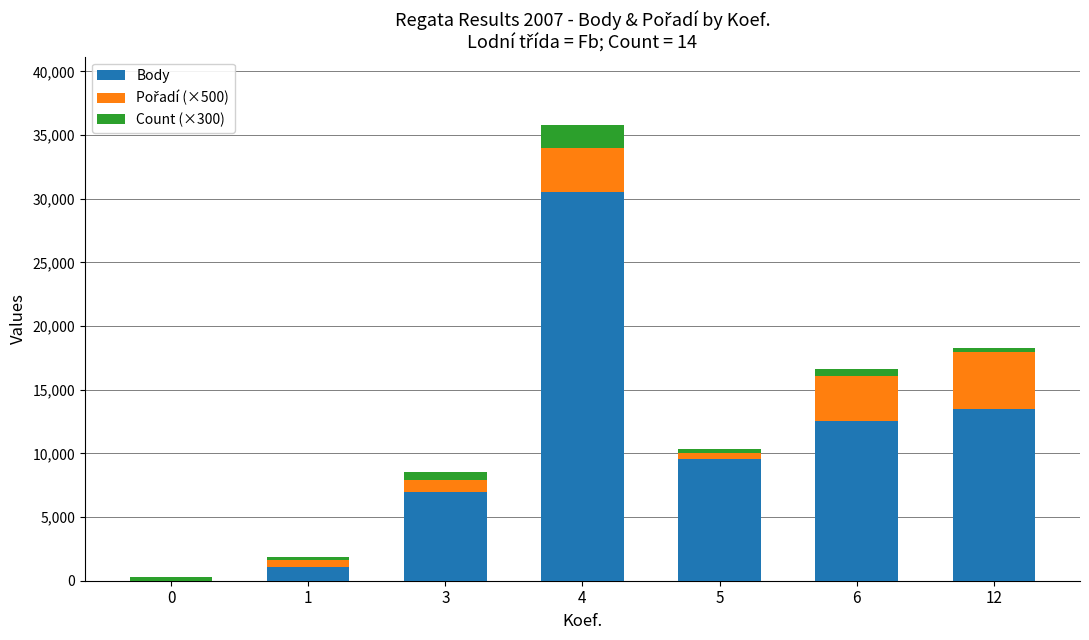

The value of Body at 4 is 15917. True or false?

False